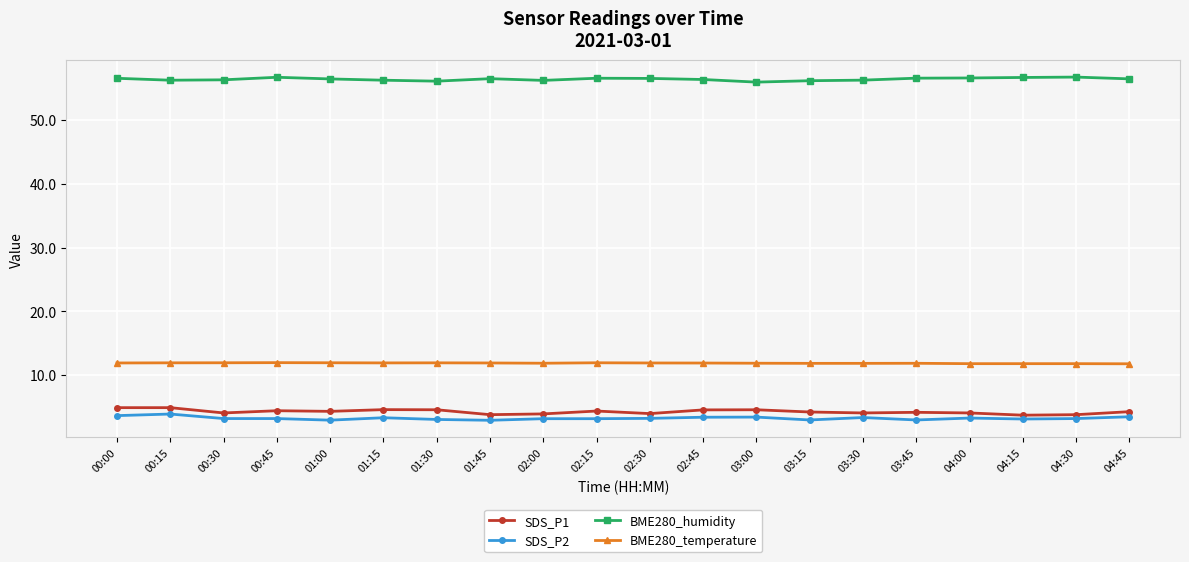

What is the greatest value displayed?

56.7